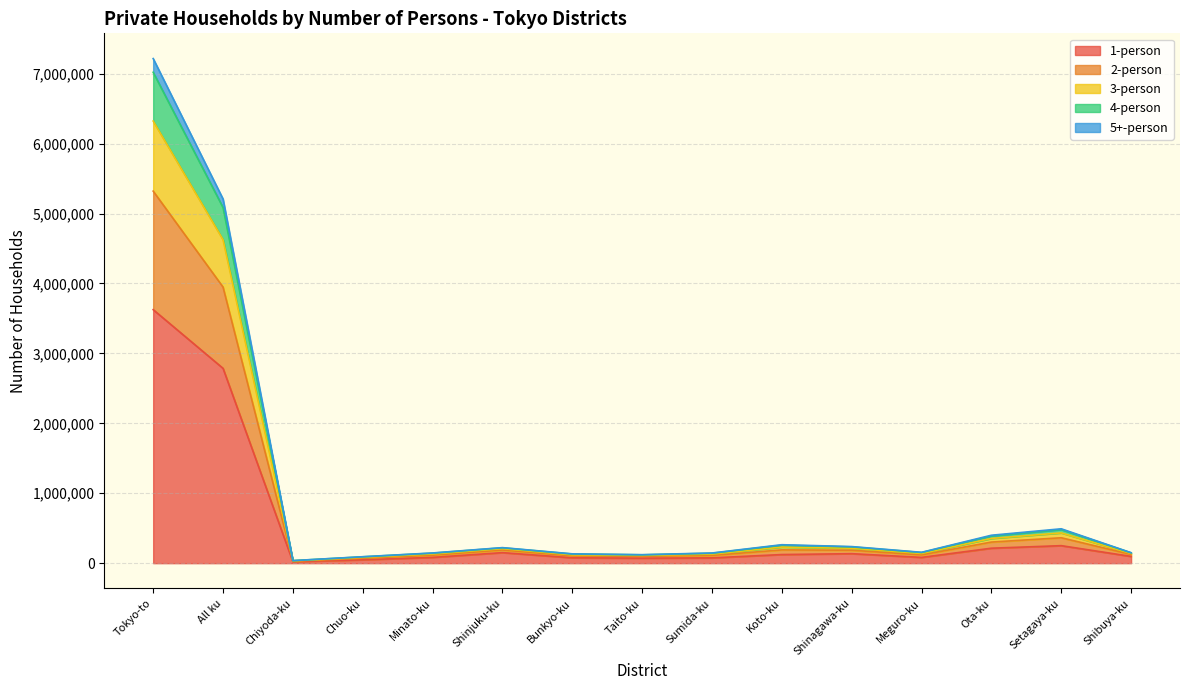

At which category is the sum across all series the highest?

Tokyo-to